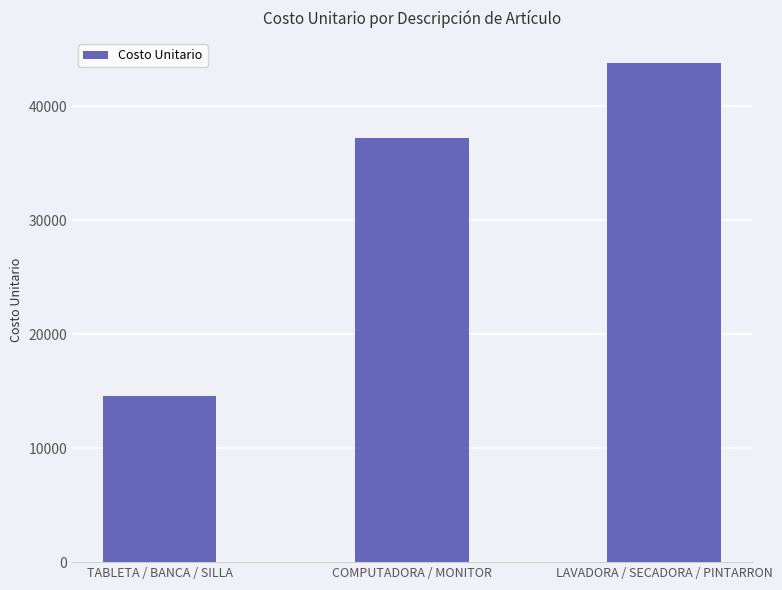

The chart shows a value of 37224.4 at COMPUTADORA / MONITOR. True or false?

True